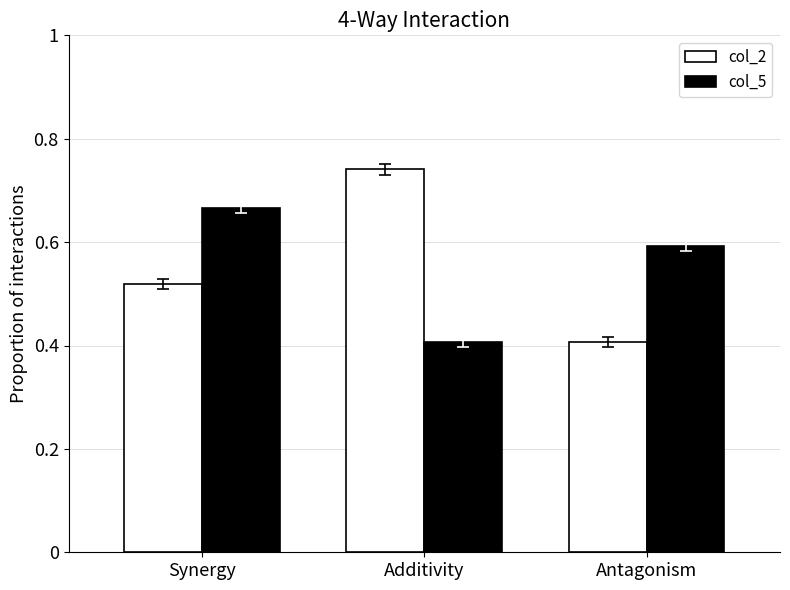

At how many categories does at least one series exceed 0?

3